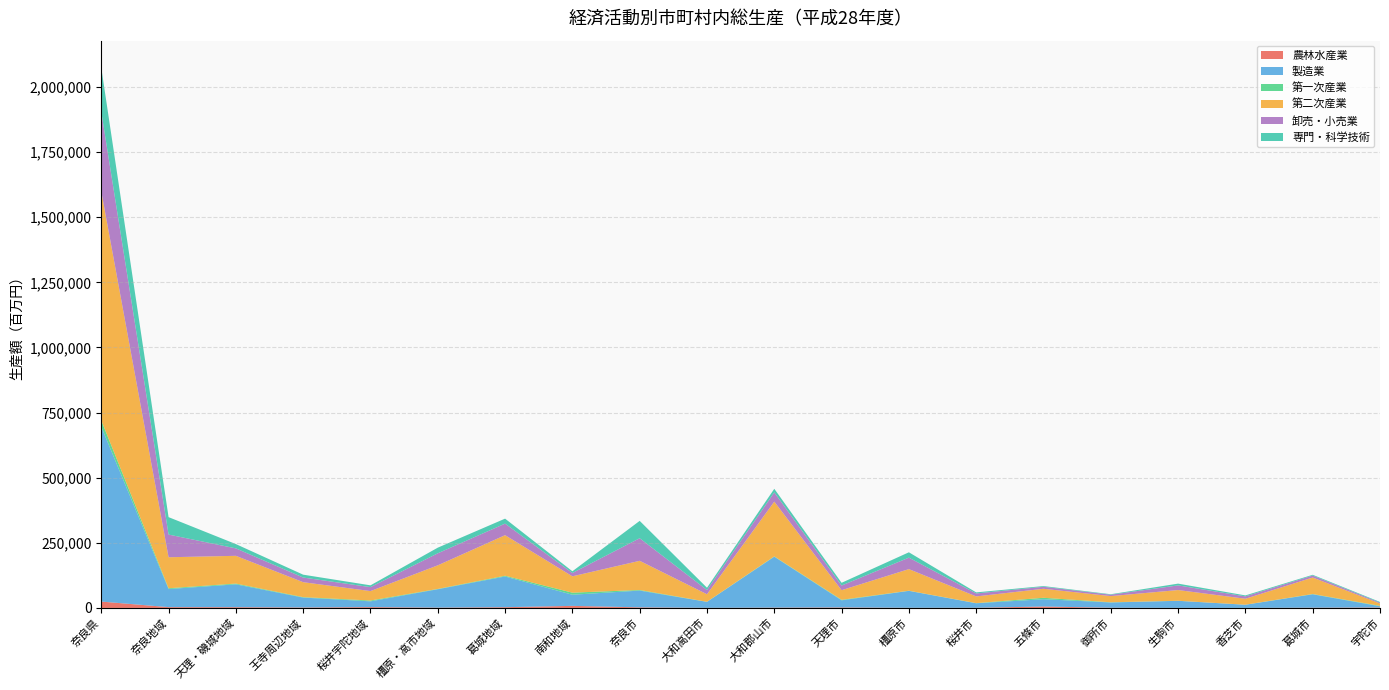

Reading left to right, extract all data points from this chart.

農林水産業: 24475	3152	2906	1733	3161	1200	2884	7948	2280	458	1292	1960	615	650	5531	793	199	217	1014	1746
製造業: 671058	69306	87754	38017	22210	70640	117874	42758	64355	22854	195361	27362	64913	17251	27937	20188	27138	12034	51430	4595
第一次産業: 24475	3152	2906	1733	3161	1200	2884	7948	2280	458	1292	1960	615	650	5531	793	199	217	1014	1746
第二次産業: 879236	118982	106495	57368	36175	90569	155675	62751	111999	28773	210098	36878	82892	25689	34582	23693	41123	22868	63357	8972
卸売・小売業: 305341	87079	28578	17865	15174	46182	44360	12746	86728	16347	35468	17877	44061	11359	7642	5340	17889	9081	7511	3247
専門・科学技術: 169300	66900	16505	10979	6907	21626	19146	6609	66592	8696	13818	10487	20532	4125	2762	1857	6810	3706	2928	2680